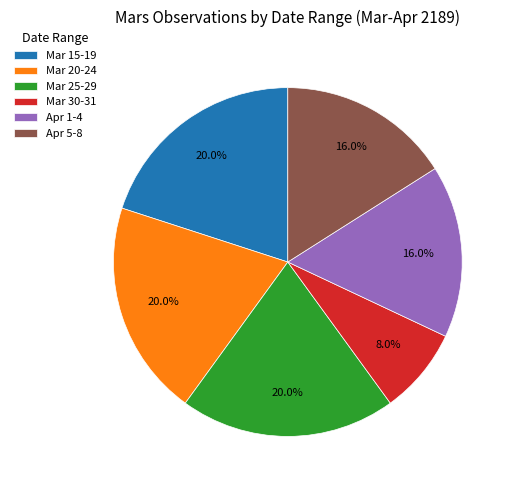

To the nearest percent, what percentage of the pie is Apr 1-4?

16%